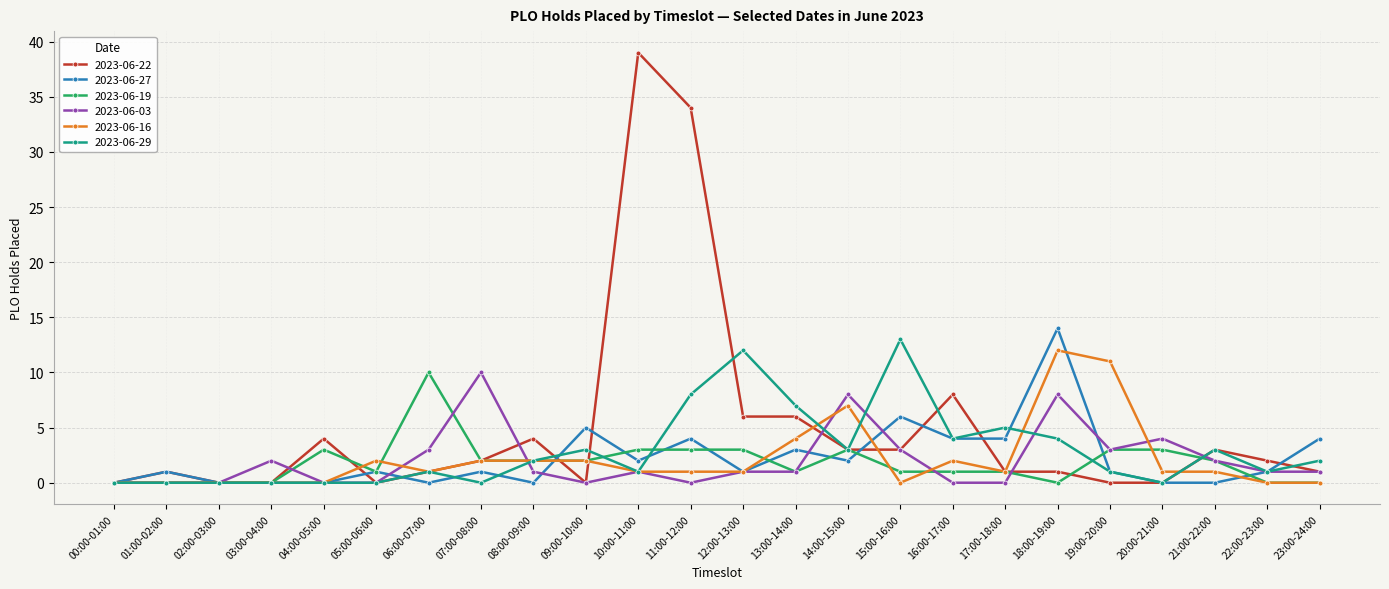

True or false: 2023-06-22 has more than 2 interior local peaks.

True